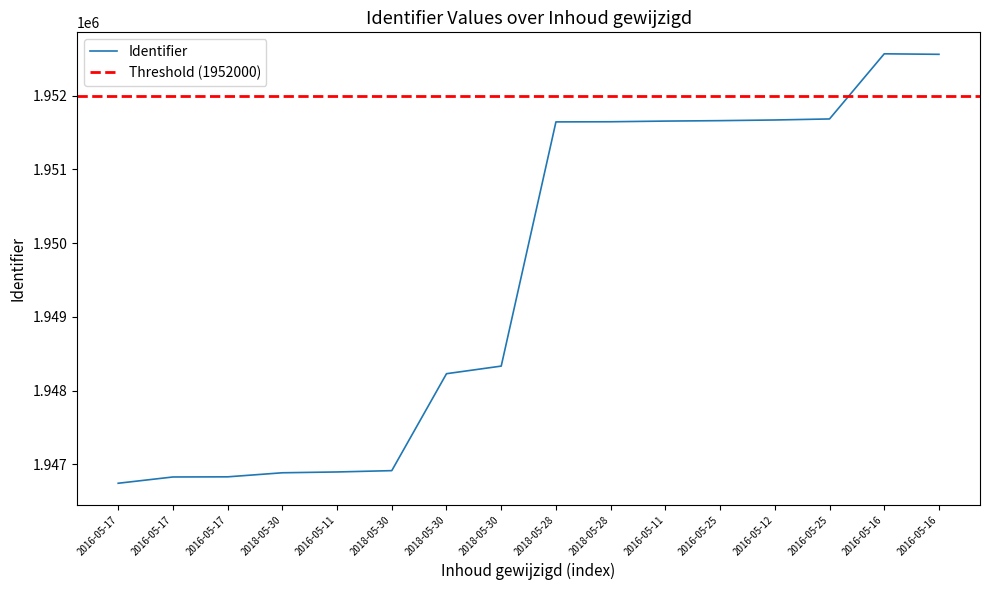

Reading right to left, extract all data points from this chart.

2016-05-16=1952559	2016-05-16=1952566	2016-05-25=1951683	2016-05-12=1951669	2016-05-25=1951660	2016-05-11=1951654	2018-05-28=1951645	2018-05-28=1951643	2018-05-30=1948333	2018-05-30=1948230	2018-05-30=1946916	2016-05-11=1946898	2018-05-30=1946887	2016-05-17=1946832	2016-05-17=1946830	2016-05-17=1946745